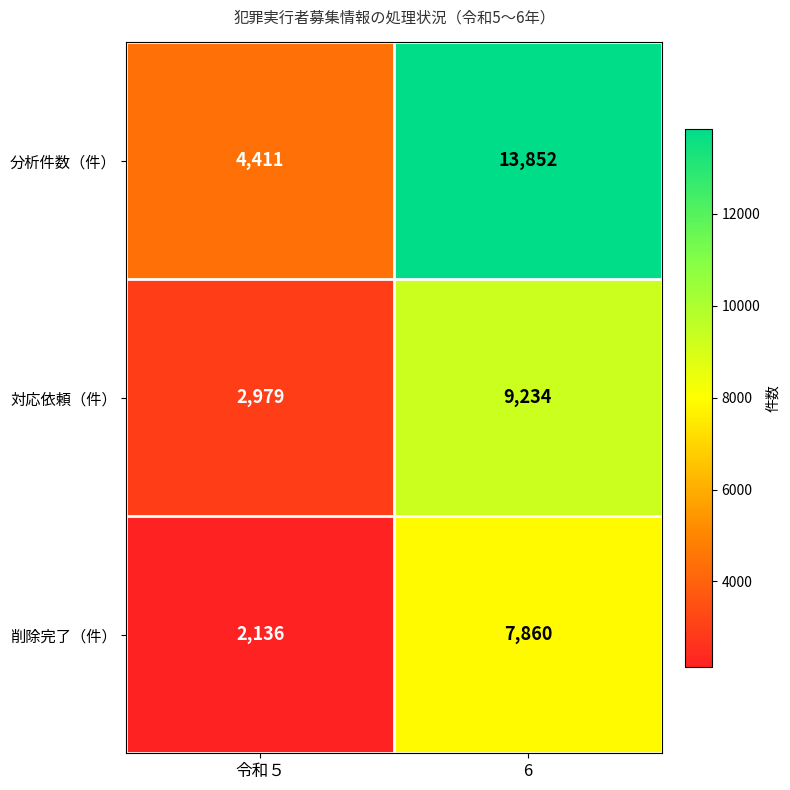

What is the maximum value shown in the chart?

13852